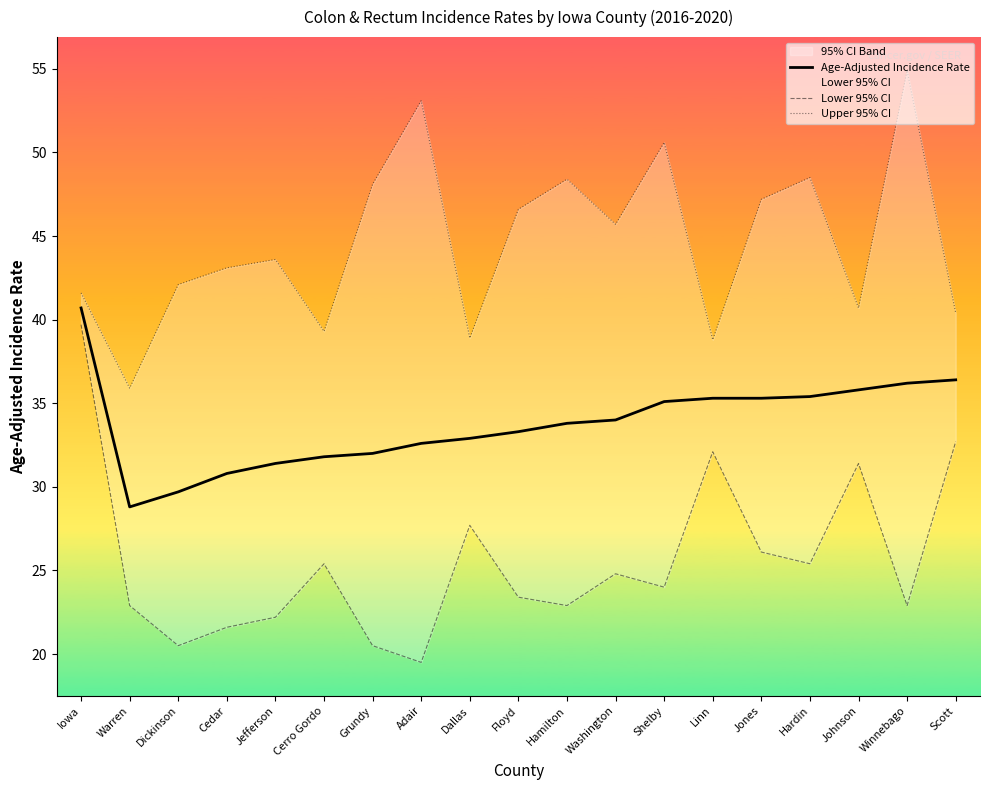

Reading left to right, extract all data points from this chart.

Age-Adjusted Incidence Rate: 40.7	28.8	29.7	30.8	31.4	31.8	32.0	32.6	32.9	33.3	33.8	34.0	35.1	35.3	35.3	35.4	35.8	36.2	36.4
Lower 95% CI: 39.7	22.9	20.5	21.6	22.2	25.4	20.5	19.5	27.7	23.4	22.9	24.8	24.0	32.1	26.1	25.4	31.4	22.9	32.7
Upper 95% CI: 41.6	35.9	42.1	43.1	43.6	39.3	48.1	53.1	38.9	46.6	48.4	45.7	50.6	38.8	47.2	48.5	40.7	54.9	40.4